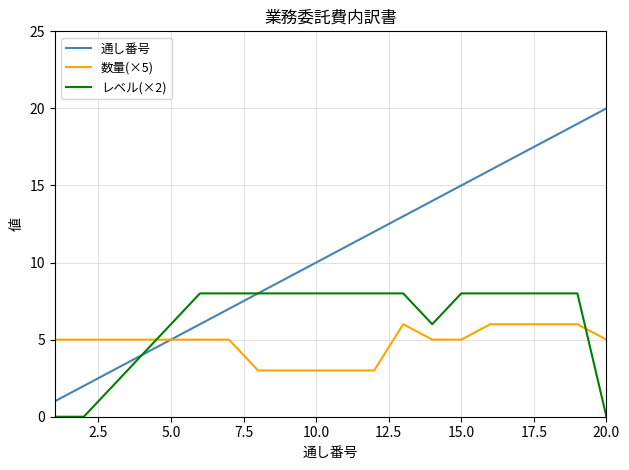

Which series has the largest range (max minus min)?

通し番号